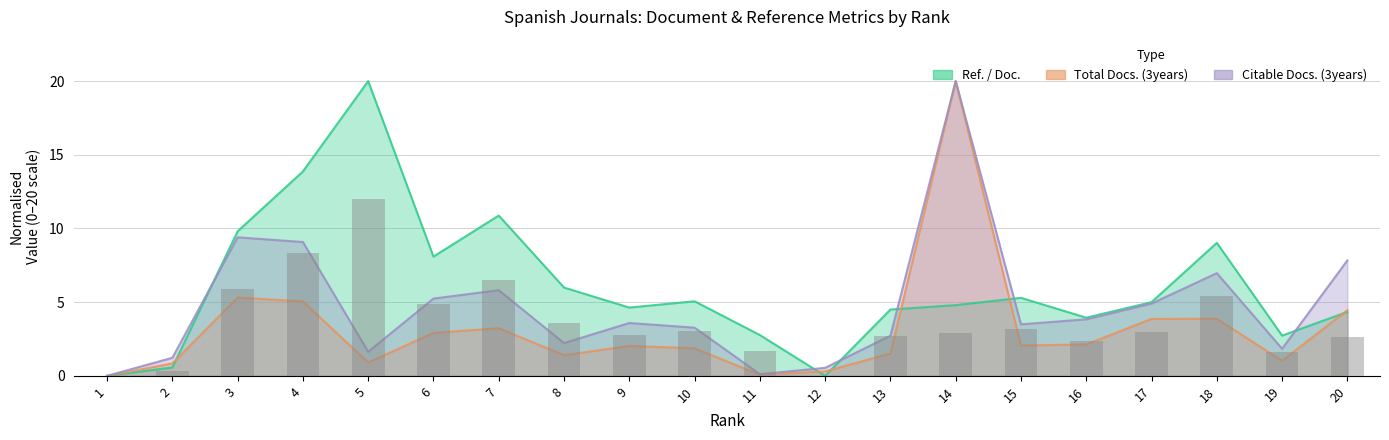

How many positive values does the Citable Docs. (3years) series have?

19